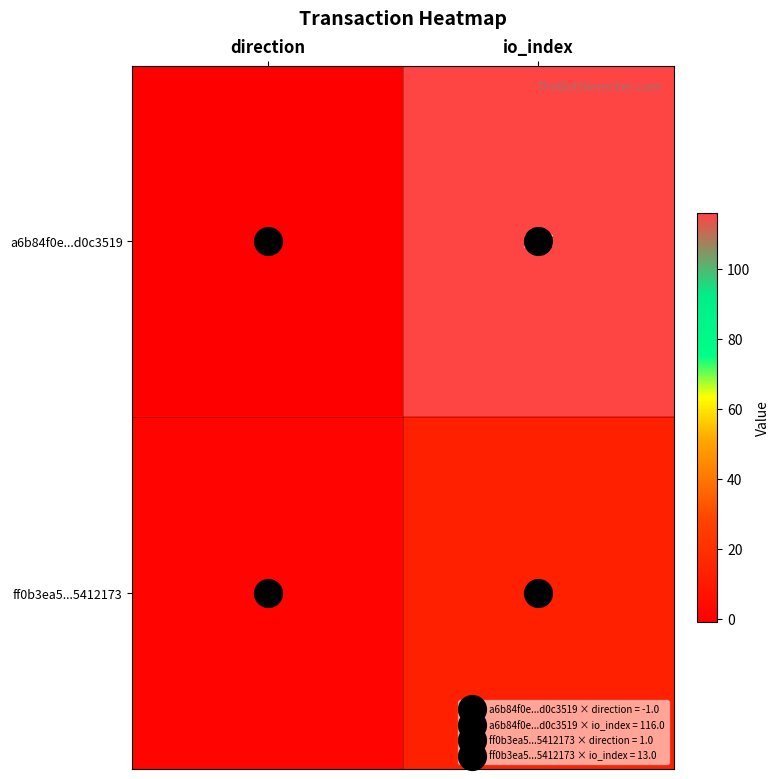

What is the sum of all ff0b3ea5...5412173 values?

14